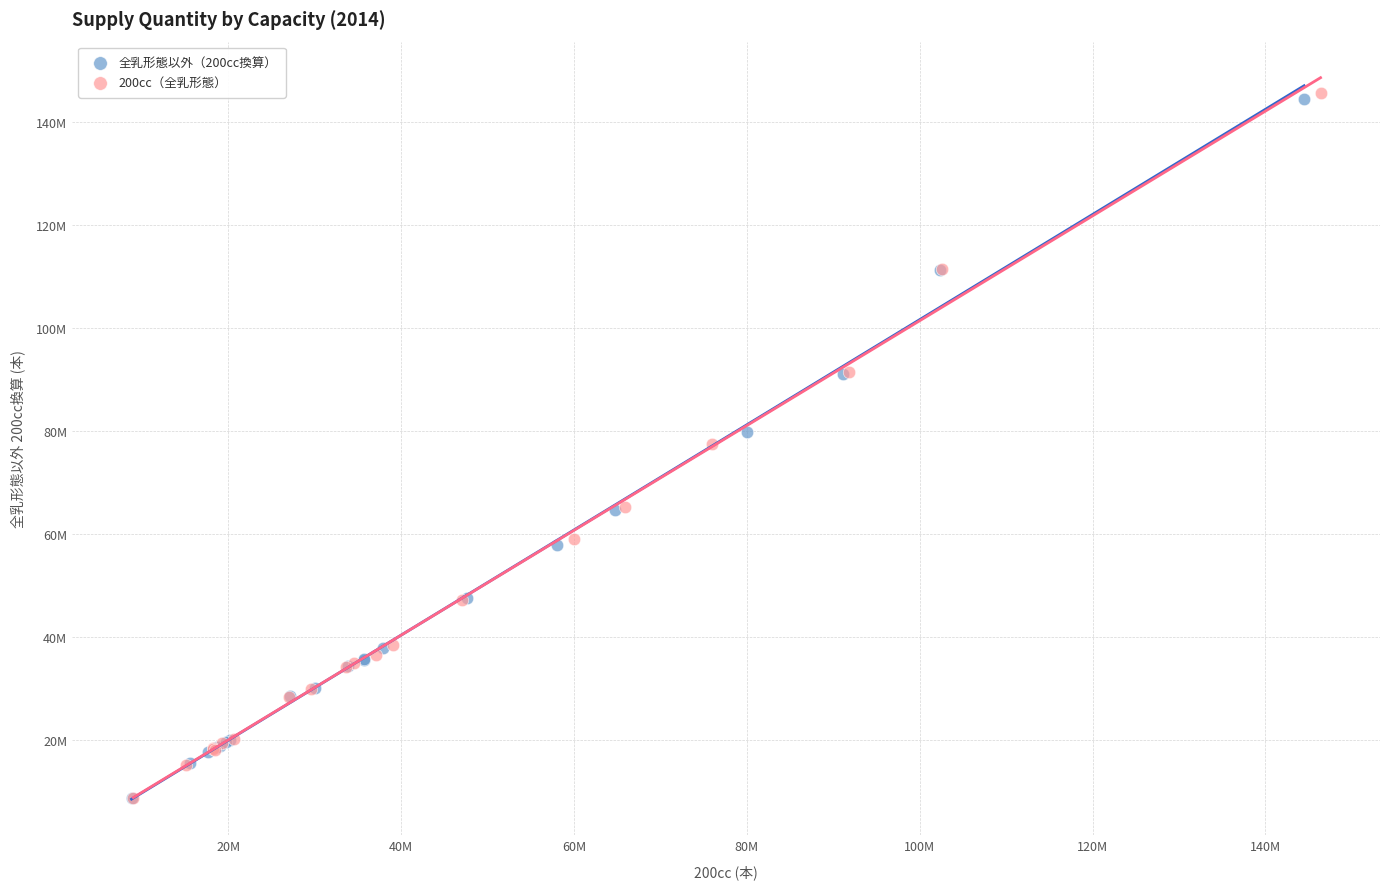

What are all the series names shown in the legend?

全乳形態以外（200cc換算）, 200cc（全乳形態）